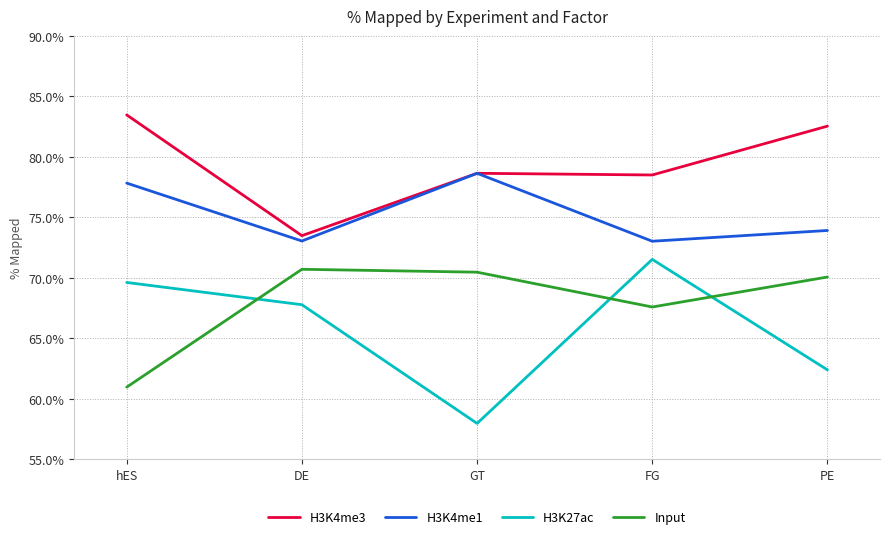

At hES, list the series in order from largest to smallest.

H3K4me3, H3K4me1, H3K27ac, Input